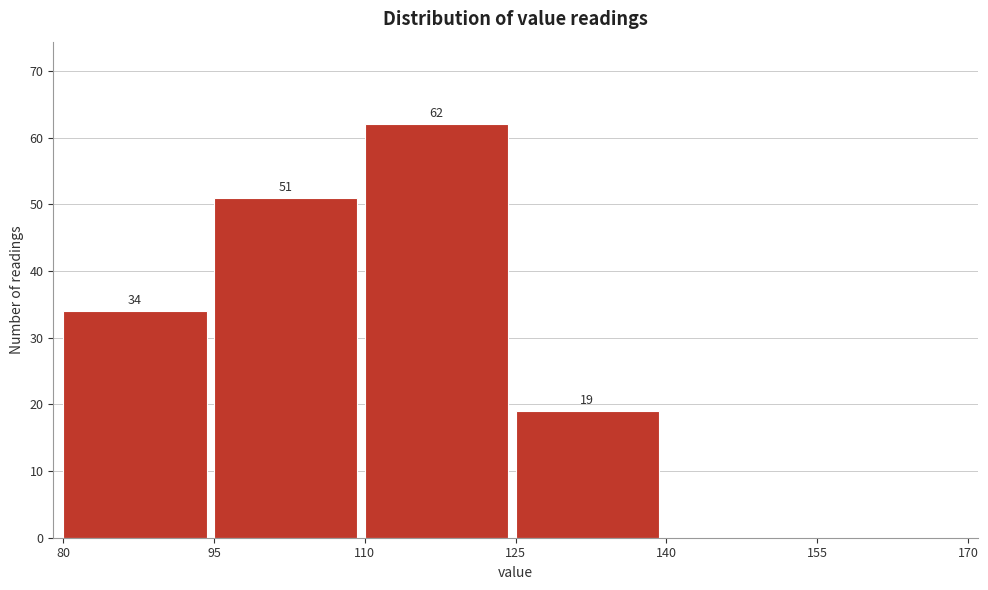

Over which range of the x-axis is the bar tallest?

110 to 125